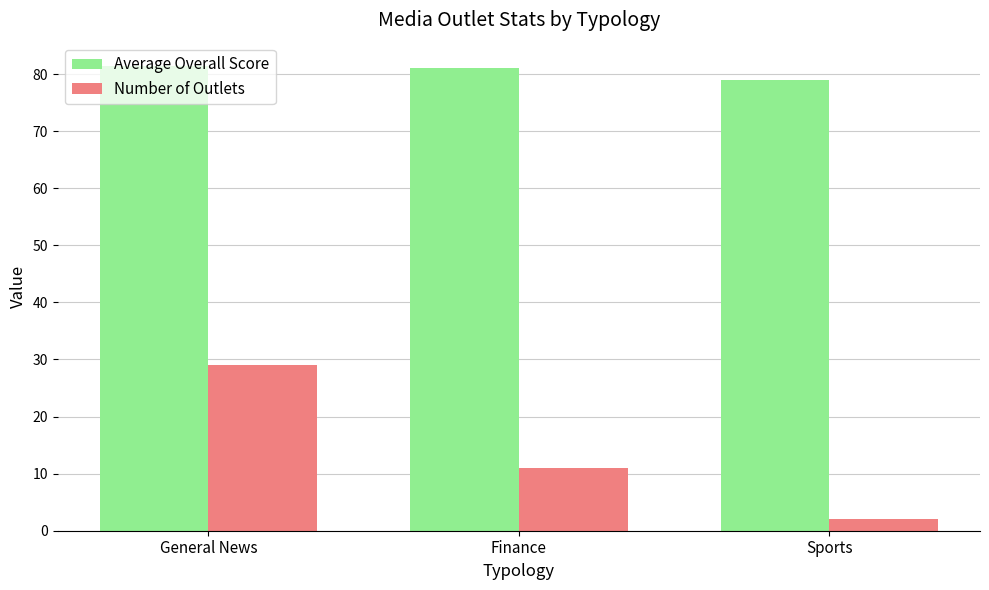

List the series in order of their overall mean, highest first.

Average Overall Score, Number of Outlets